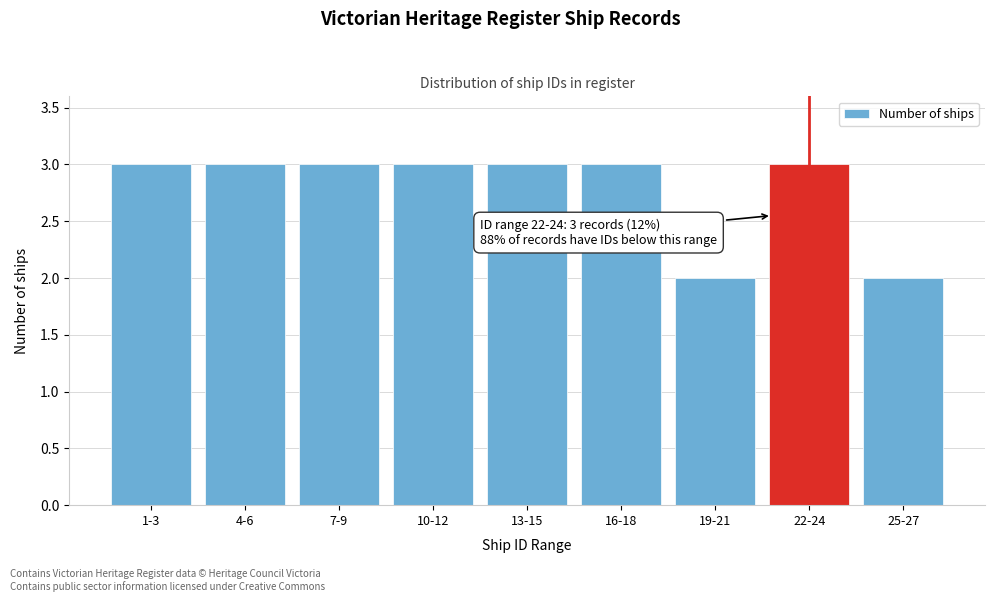

Reading left to right, transcribe all the data shown in this chart.

1-3=3	4-6=3	7-9=3	10-12=3	13-15=3	16-18=3	19-21=2	22-24=3	25-27=2